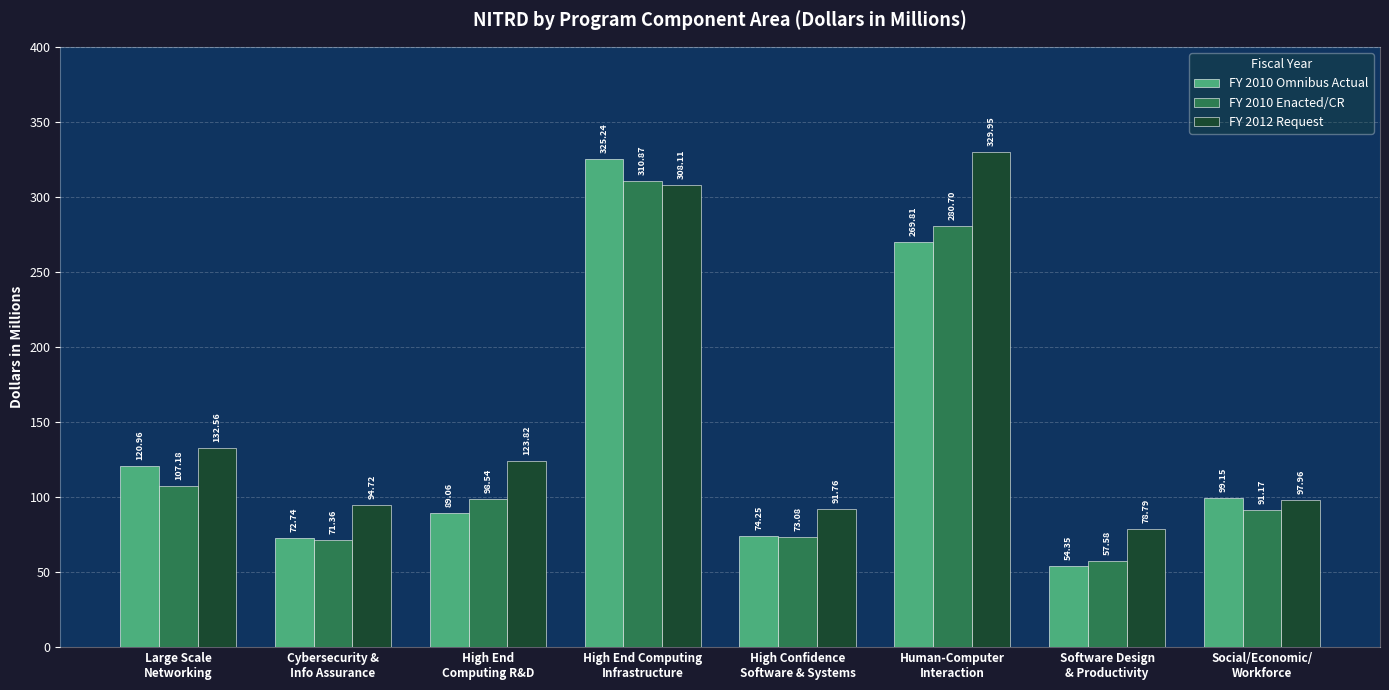

Which category has the highest value in the FY 2010 Omnibus Actual series?

High End Computing
Infrastructure